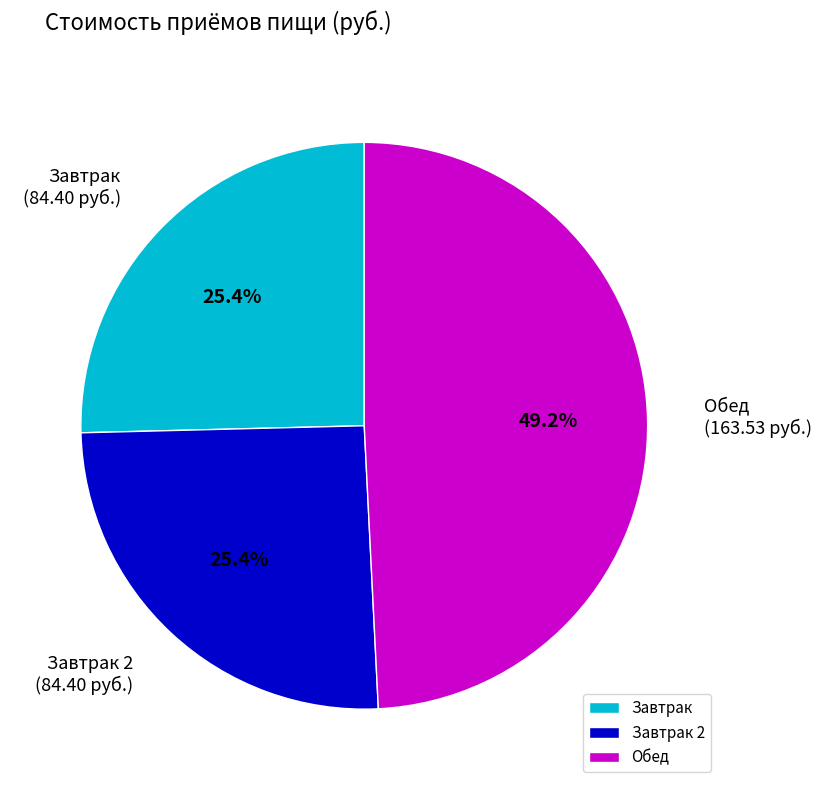

Which slice is the largest?

Обед